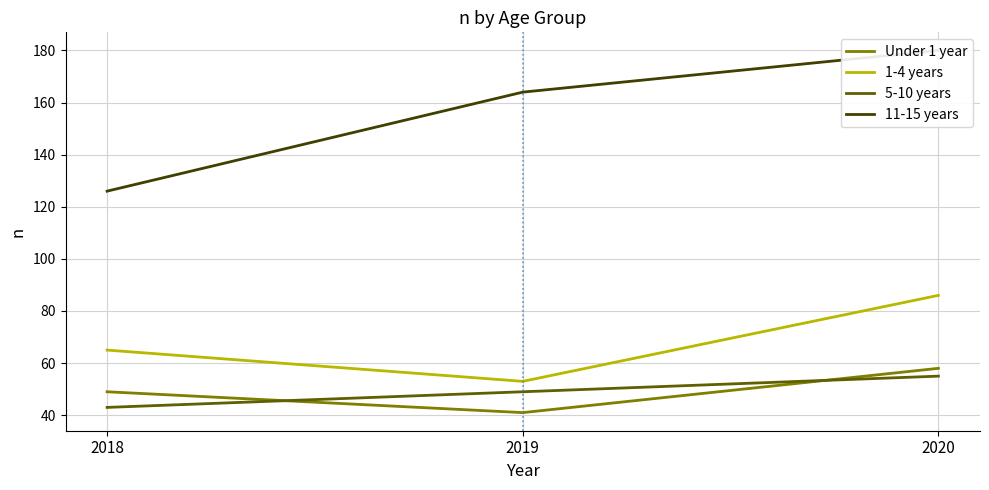

What is the total value across all series at 2018?

283